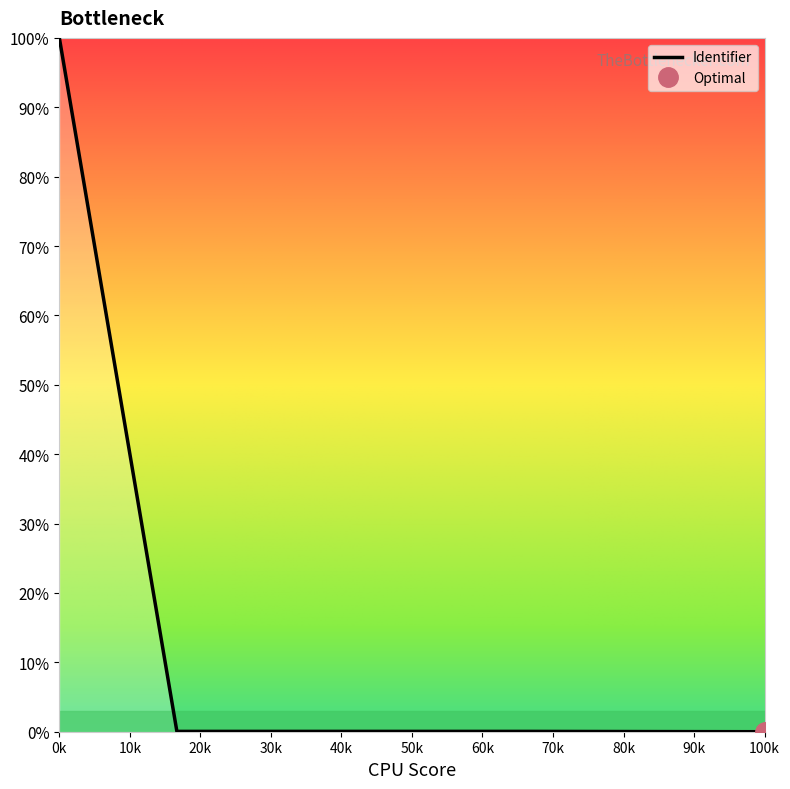

True or false: Identifier has a value of -69.8 at 100k.

False